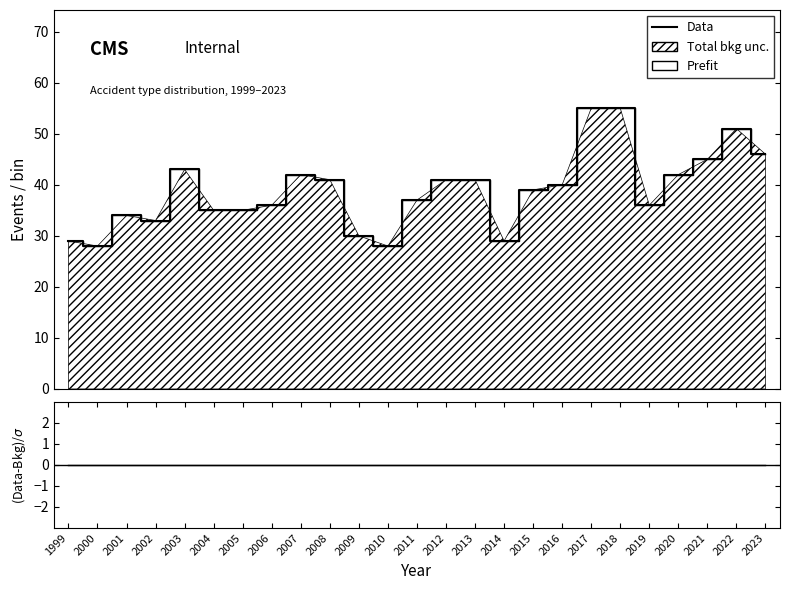

True or false: Prefit and Data cross at least once.

False